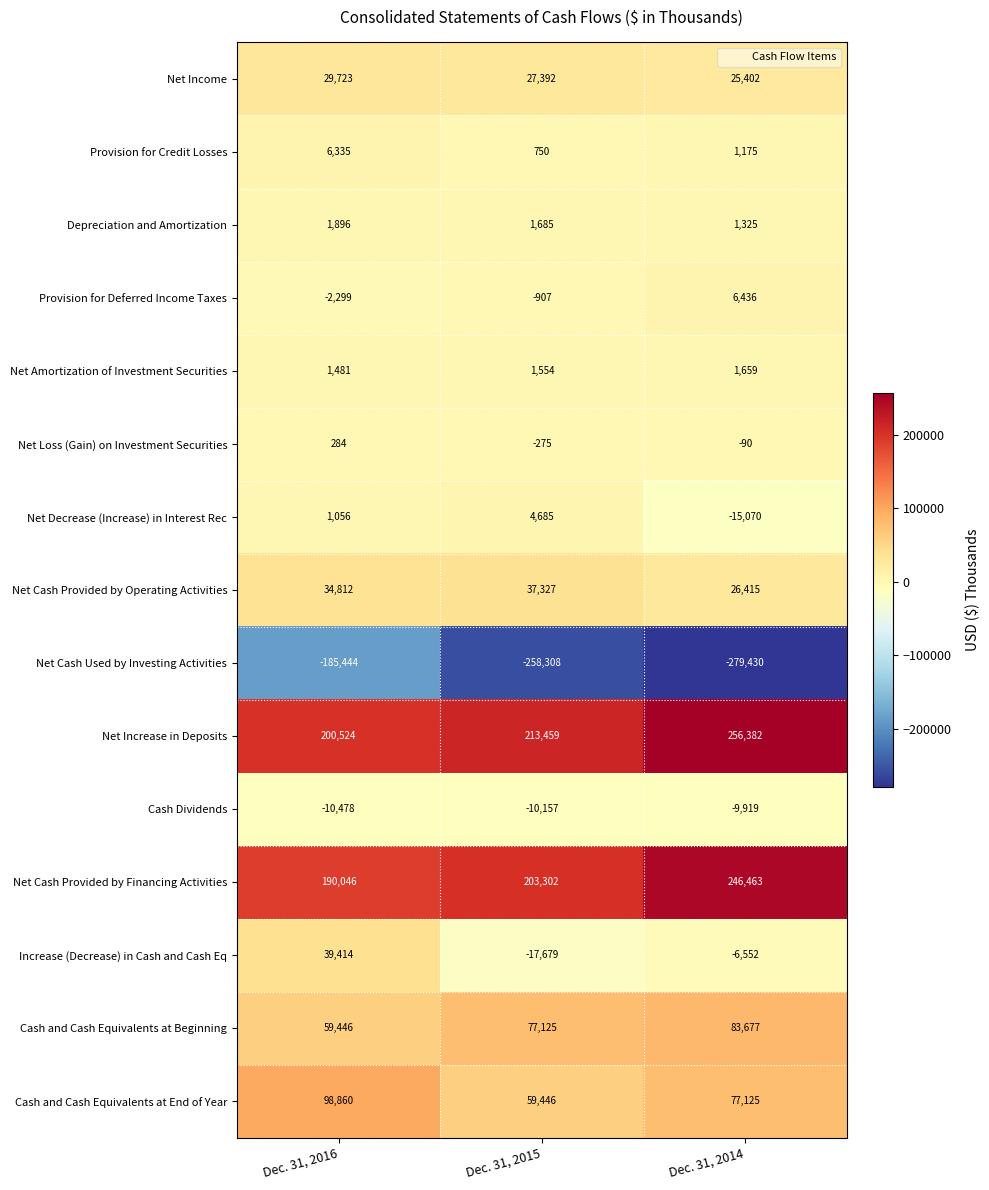

Rank the series by their maximum value, from lowest to highest.

Net Cash Used by Investing Activities, Cash Dividends, Net Loss (Gain) on Investment Securities, Net Amortization of Investment Securities, Depreciation and Amortization, Net Decrease (Increase) in Interest Rec, Provision for Credit Losses, Provision for Deferred Income Taxes, Net Income, Net Cash Provided by Operating Activities, Increase (Decrease) in Cash and Cash Eq, Cash and Cash Equivalents at Beginning, Cash and Cash Equivalents at End of Year, Net Cash Provided by Financing Activities, Net Increase in Deposits